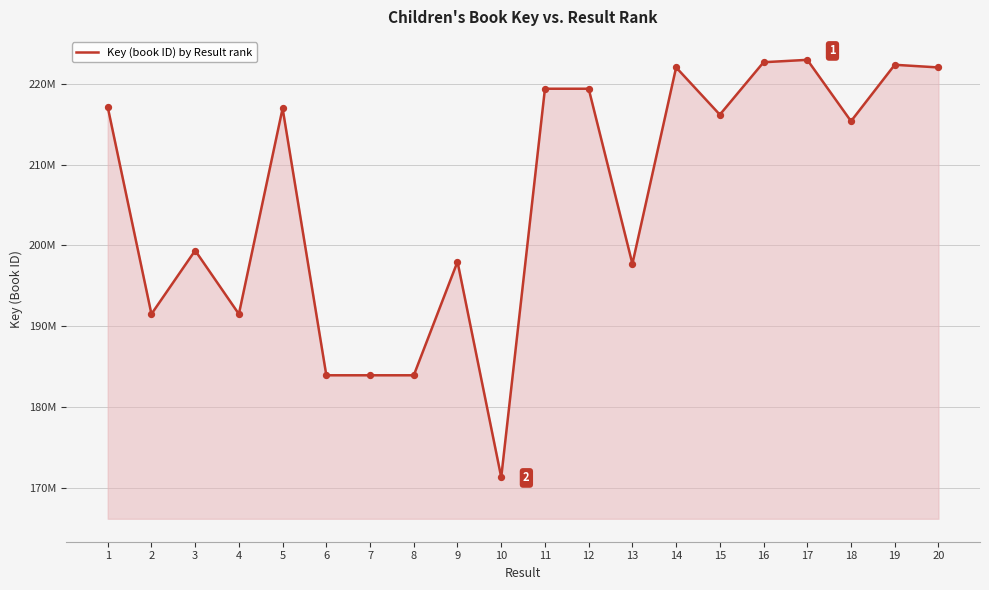

What is the ratio of the value at 3 to the value at 19?

0.9